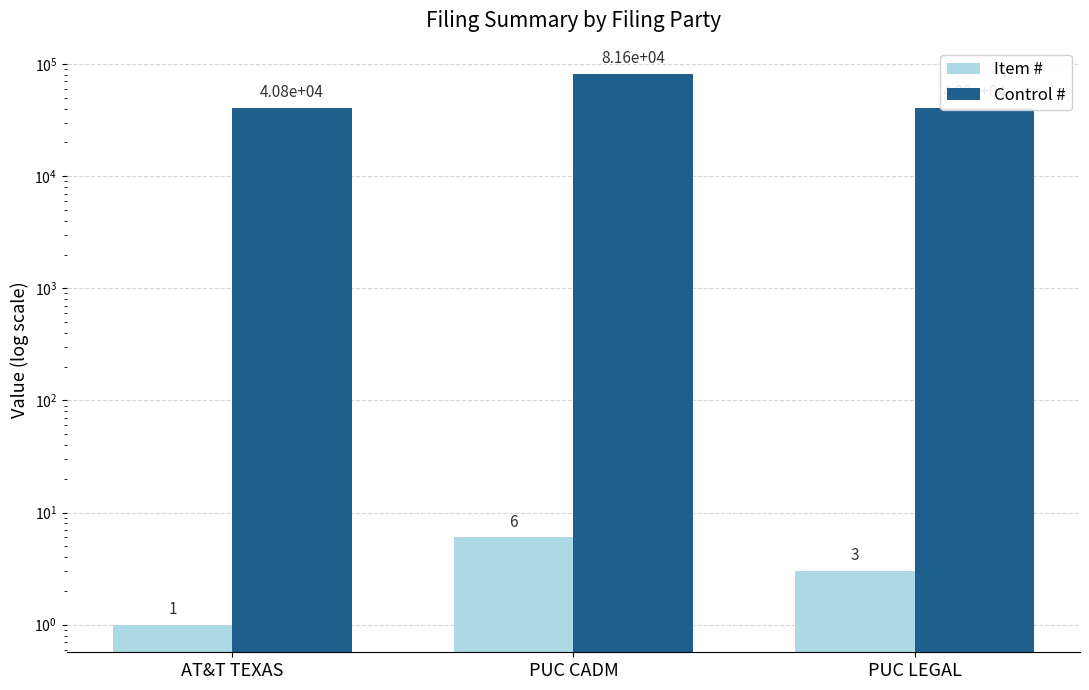

Is it true that Control # equals 20176 at PUC LEGAL?

False